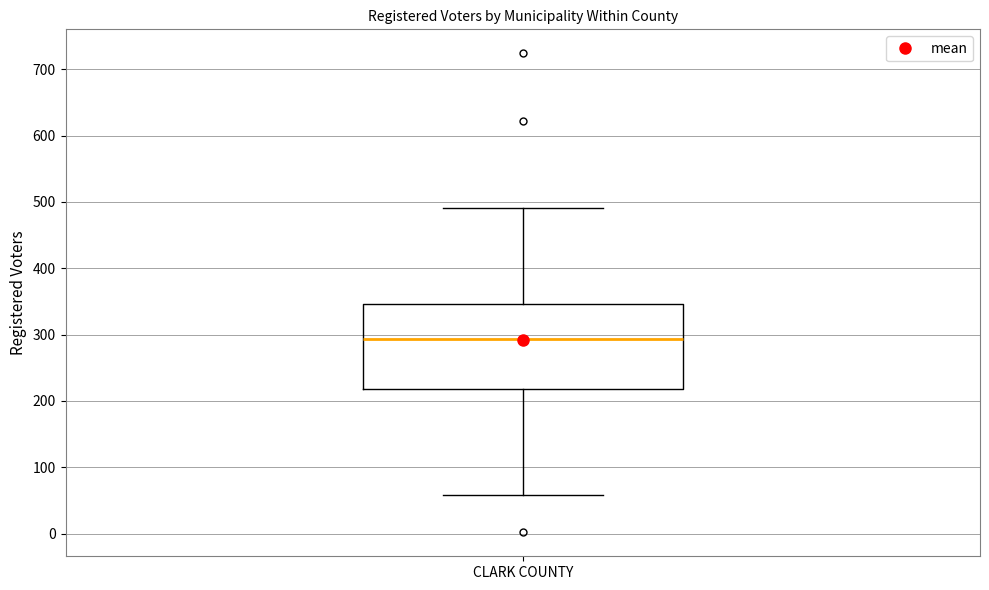

Transcribe this box plot: give where the median line is, the range the box spans, and where the two whiskers end, as read against the y-axis. The values are not printed on the chart, so give them approximately, as read against the axis.

median 290, box 220 to 350, whiskers 60 to 490